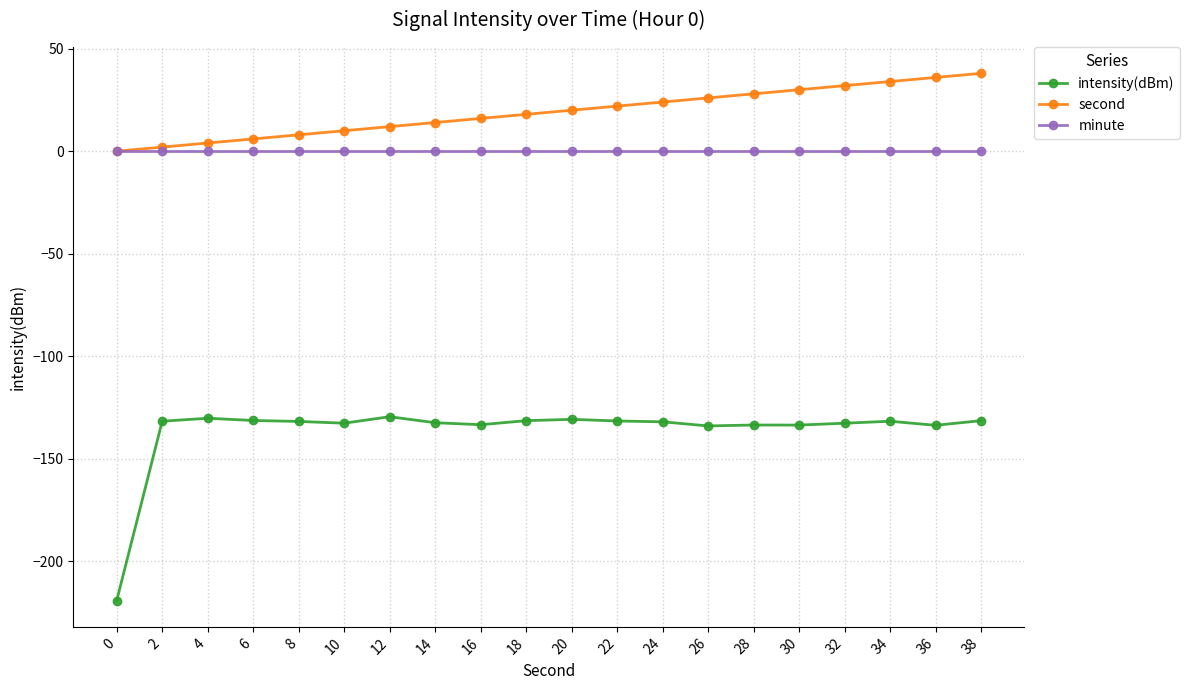

How many lines are shown in the chart?

3